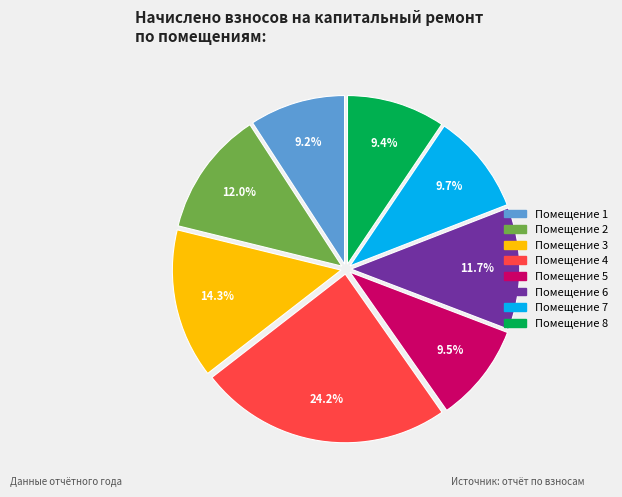

Is there any slice that represents more than half of the pie?

No